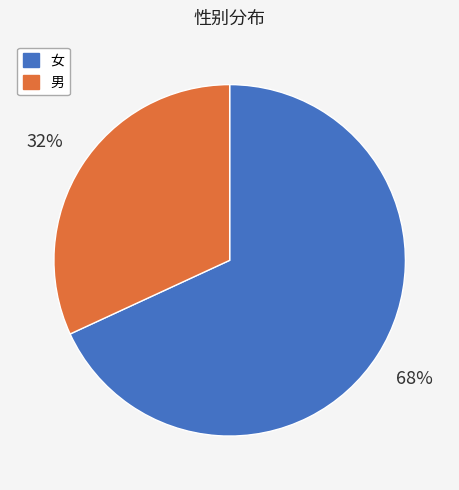

To the nearest percent, what is the difference between the largest and smallest slice percentages?

36%